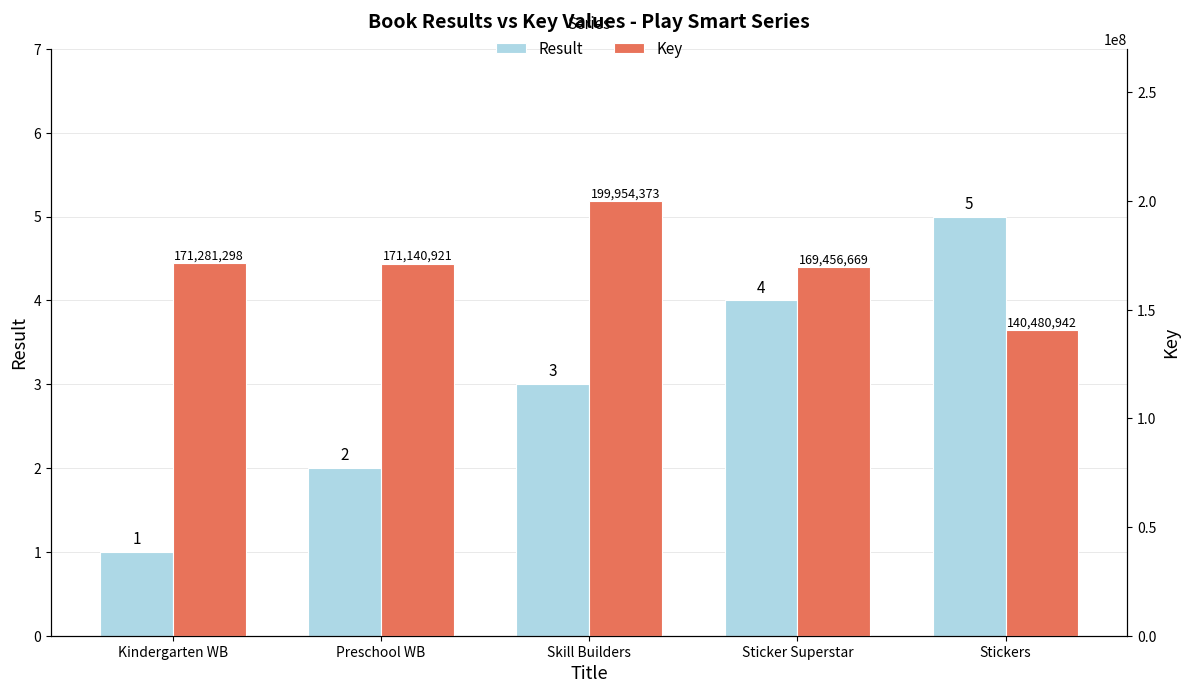

What is the sum of the Key values at Kindergarten WB and Sticker Superstar?

340737967